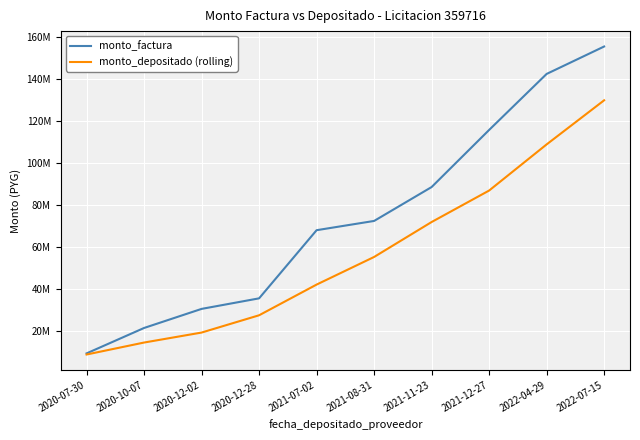

Which label corresponds to the largest value in the chart?

2022-07-15